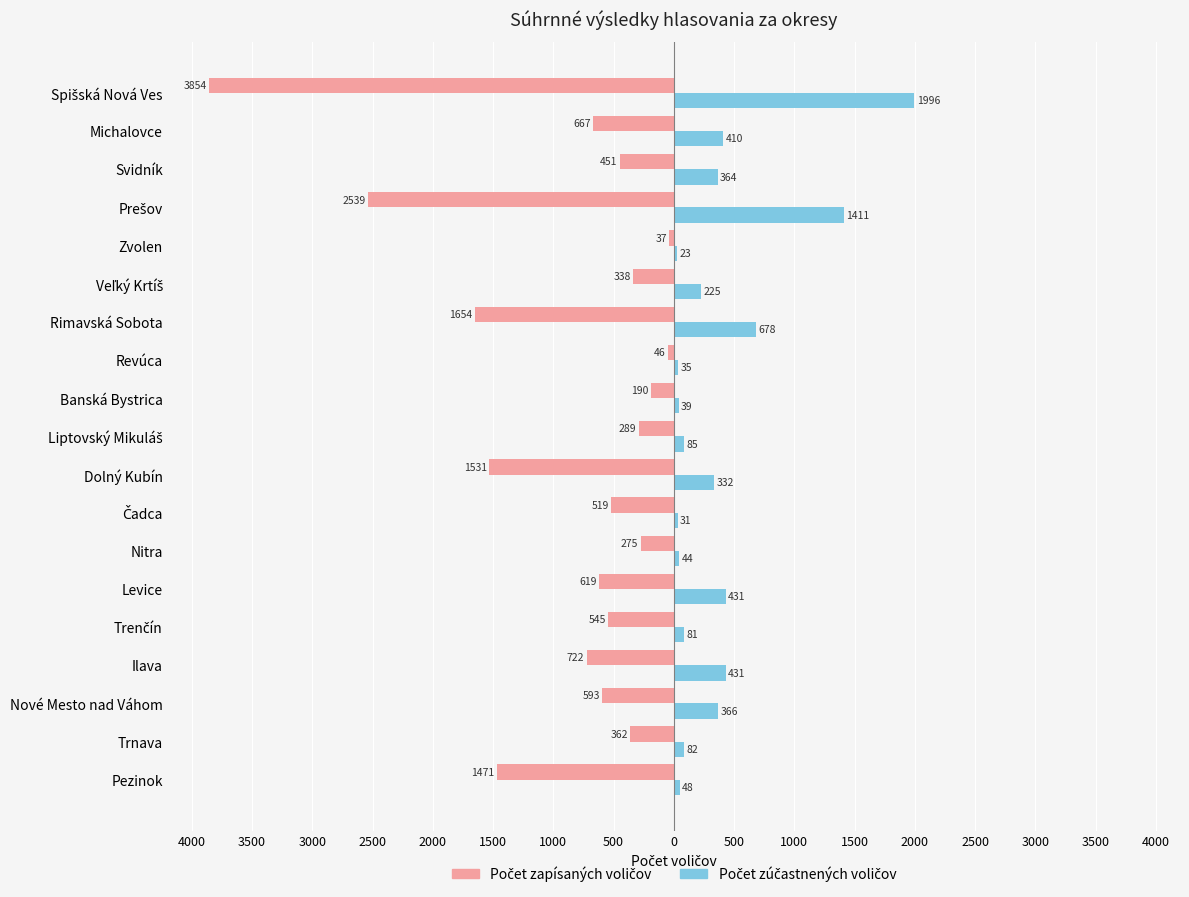

What is the smallest value displayed?

-3854